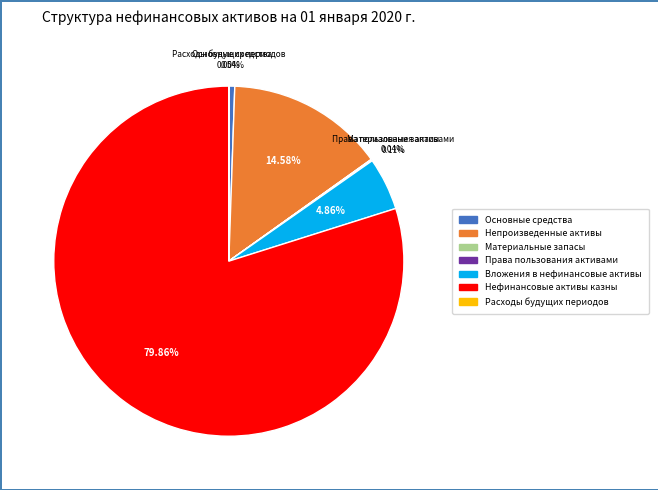

Does any single category account for the majority?

Yes